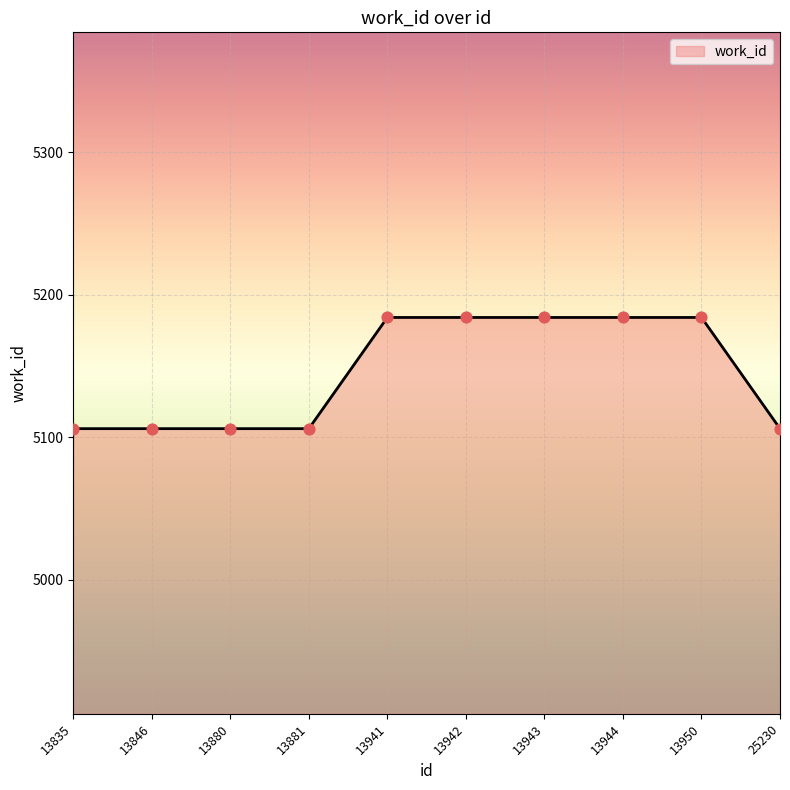

What is the change in value from 13943 to 25230?

-78